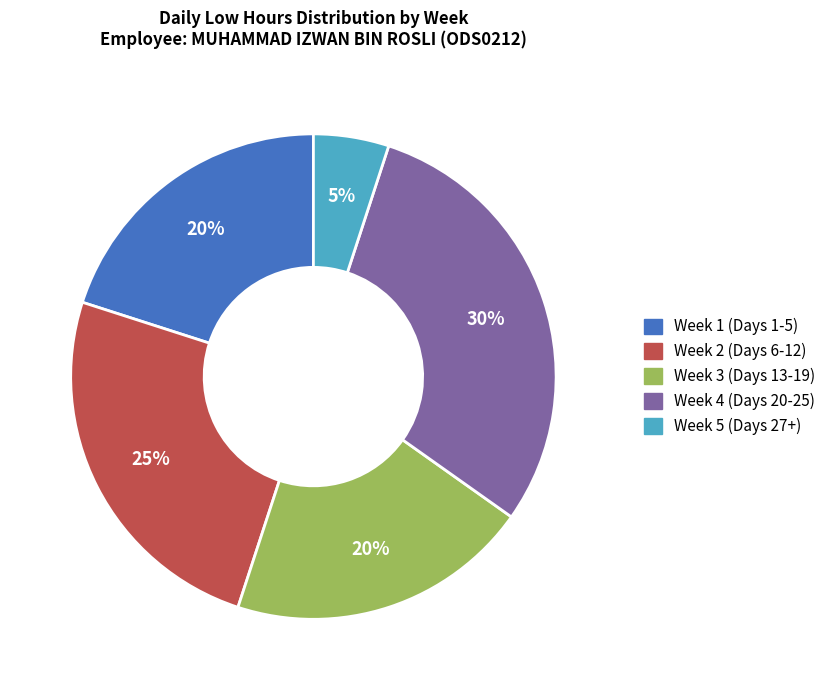

Is there a majority slice in this chart?

No